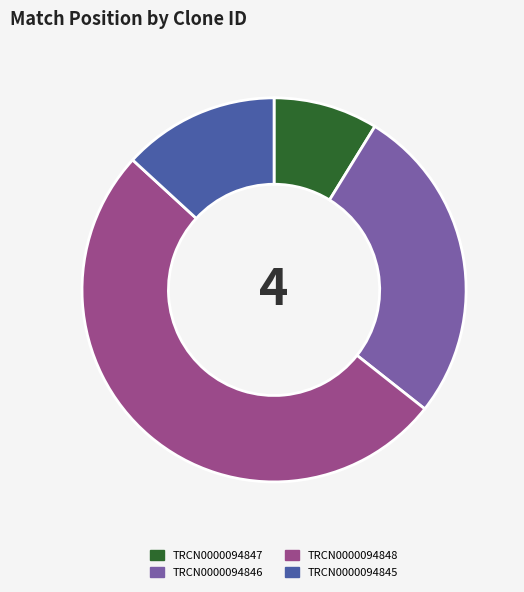

Combined, do TRCN0000094847 and TRCN0000094848 account for over 50%?

Yes